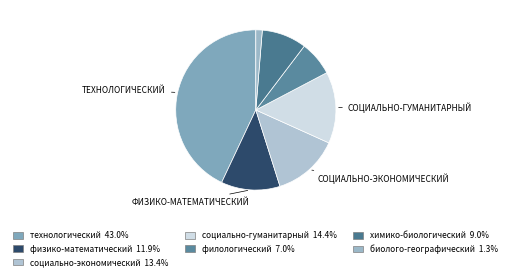

Combined, do социально-гуманитарный and биолого-географический account for over 50%?

No